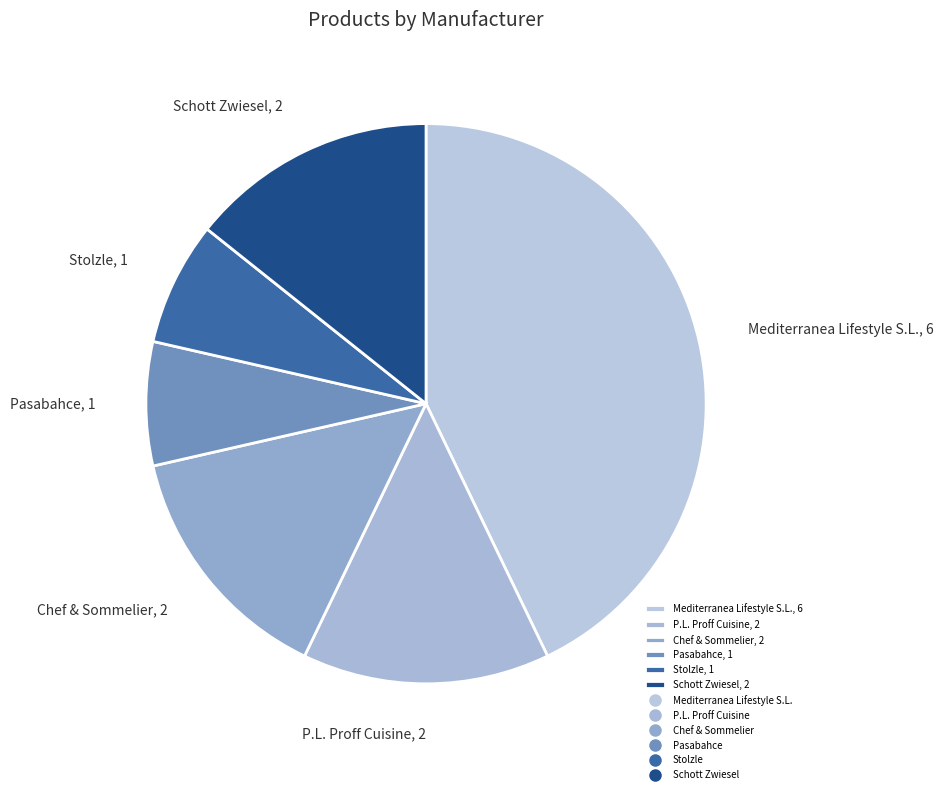

Between Stolzle, 1 and P.L. Proff Cuisine, 2, which is larger?

P.L. Proff Cuisine, 2